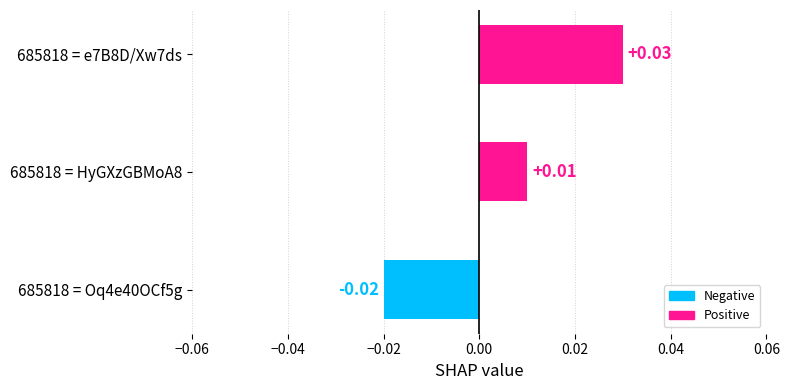

How many values are below zero?

1